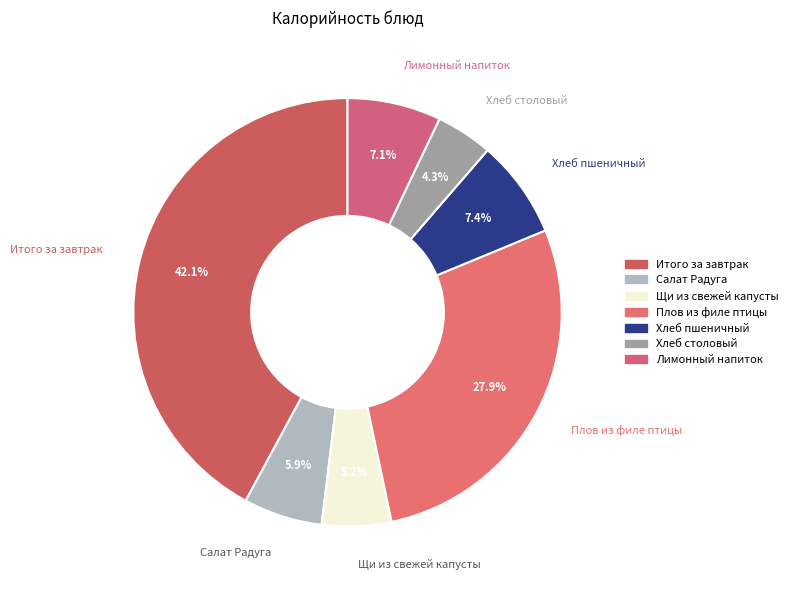

To the nearest percent, what is the difference between the Плов из филе птицы and Лимонный напиток slice percentages?

21%